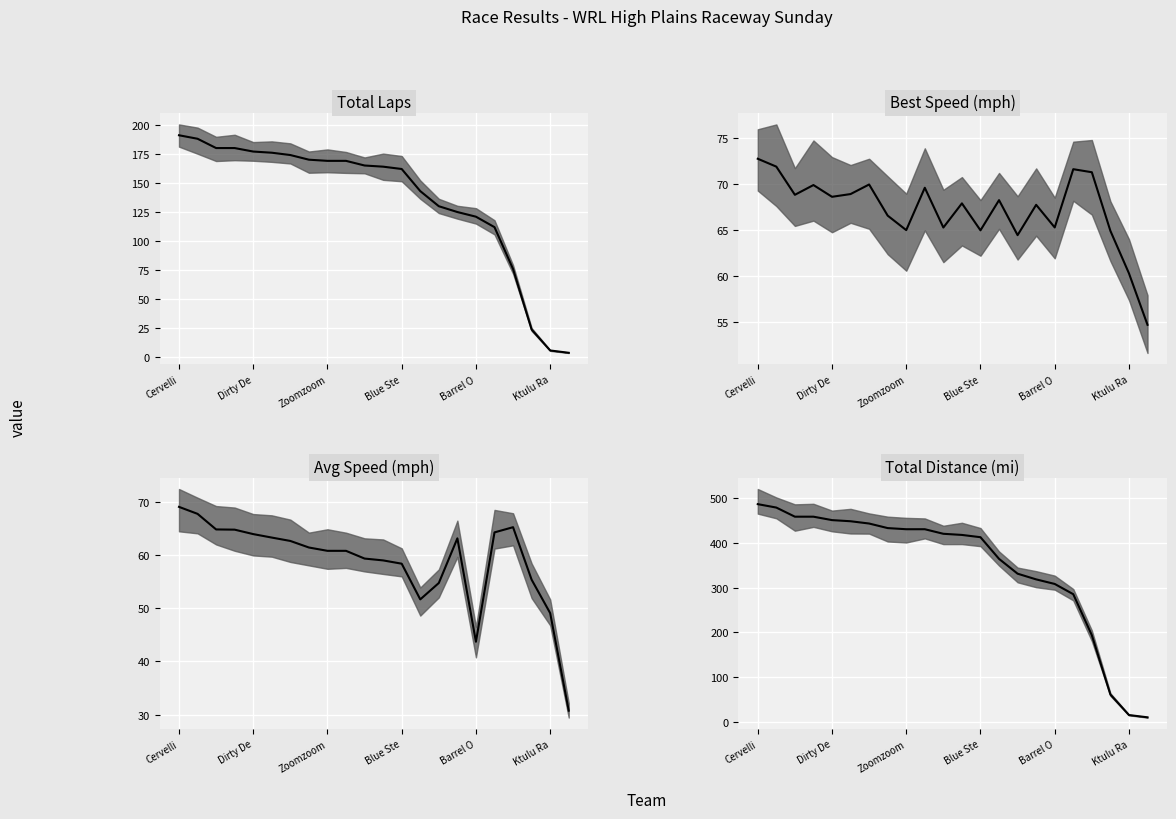

What is the sum of all total_laps_median values?

3006.0